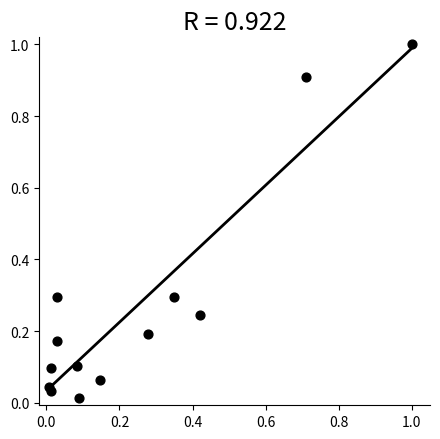

What is the range of X values (max minus min)?

1.0